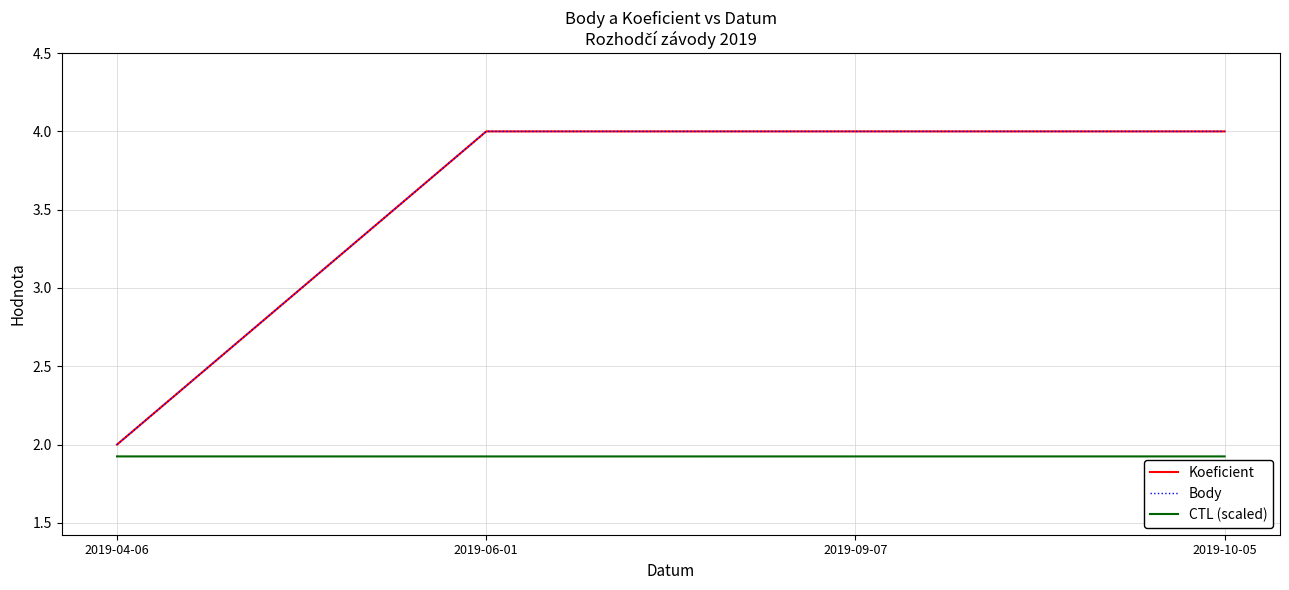

Is it true that Body equals 4.0 at 2019-09-07?

True